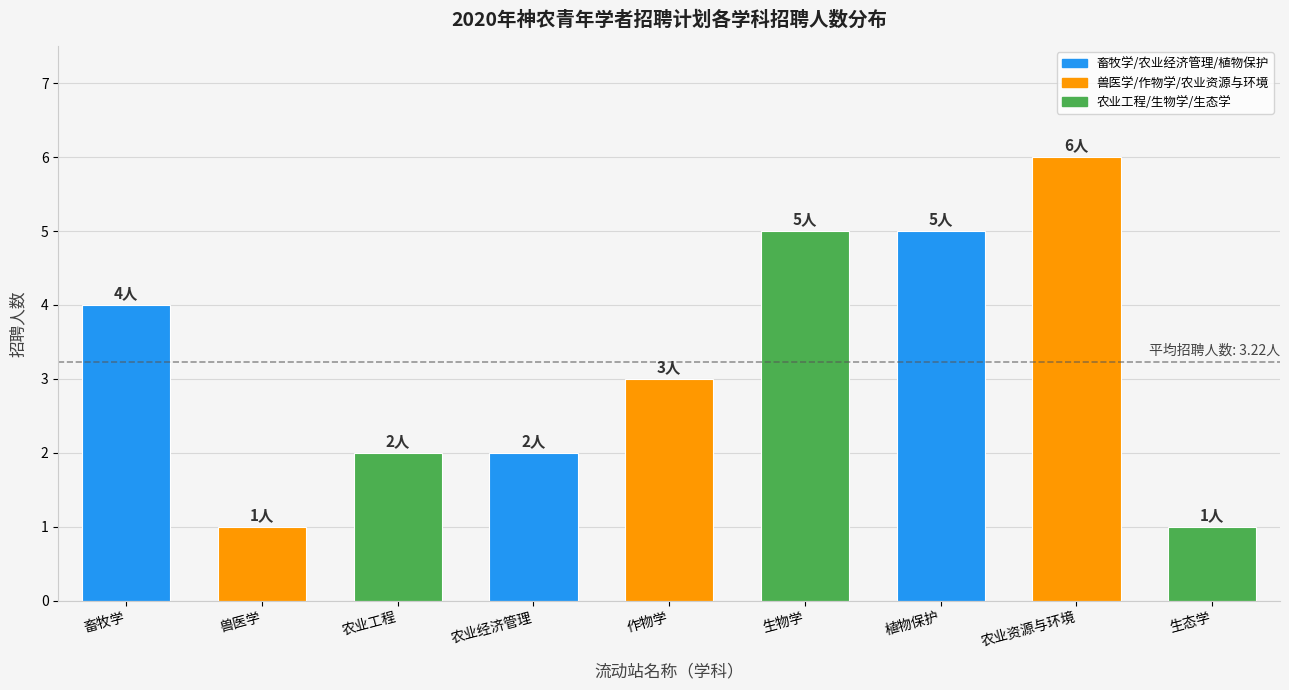

Reading left to right, extract all data points from this chart.

畜牧学=4	兽医学=1	农业工程=2	农业经济管理=2	作物学=3	生物学=5	植物保护=5	农业资源与环境=6	生态学=1